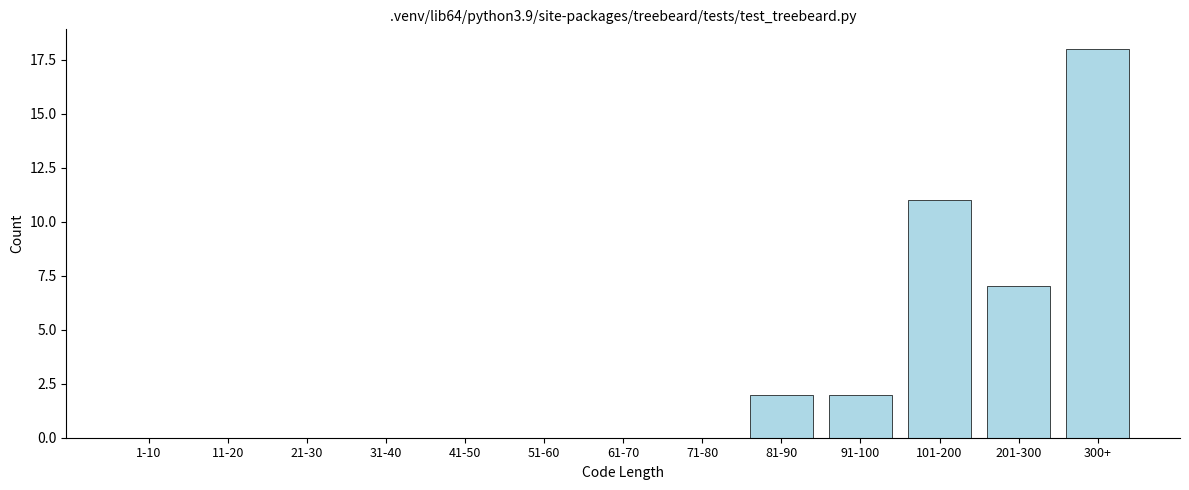

Reading right to left, extract all data points from this chart.

300+=18	201-300=7	101-200=11	91-100=2	81-90=2	71-80=0	61-70=0	51-60=0	41-50=0	31-40=0	21-30=0	11-20=0	1-10=0